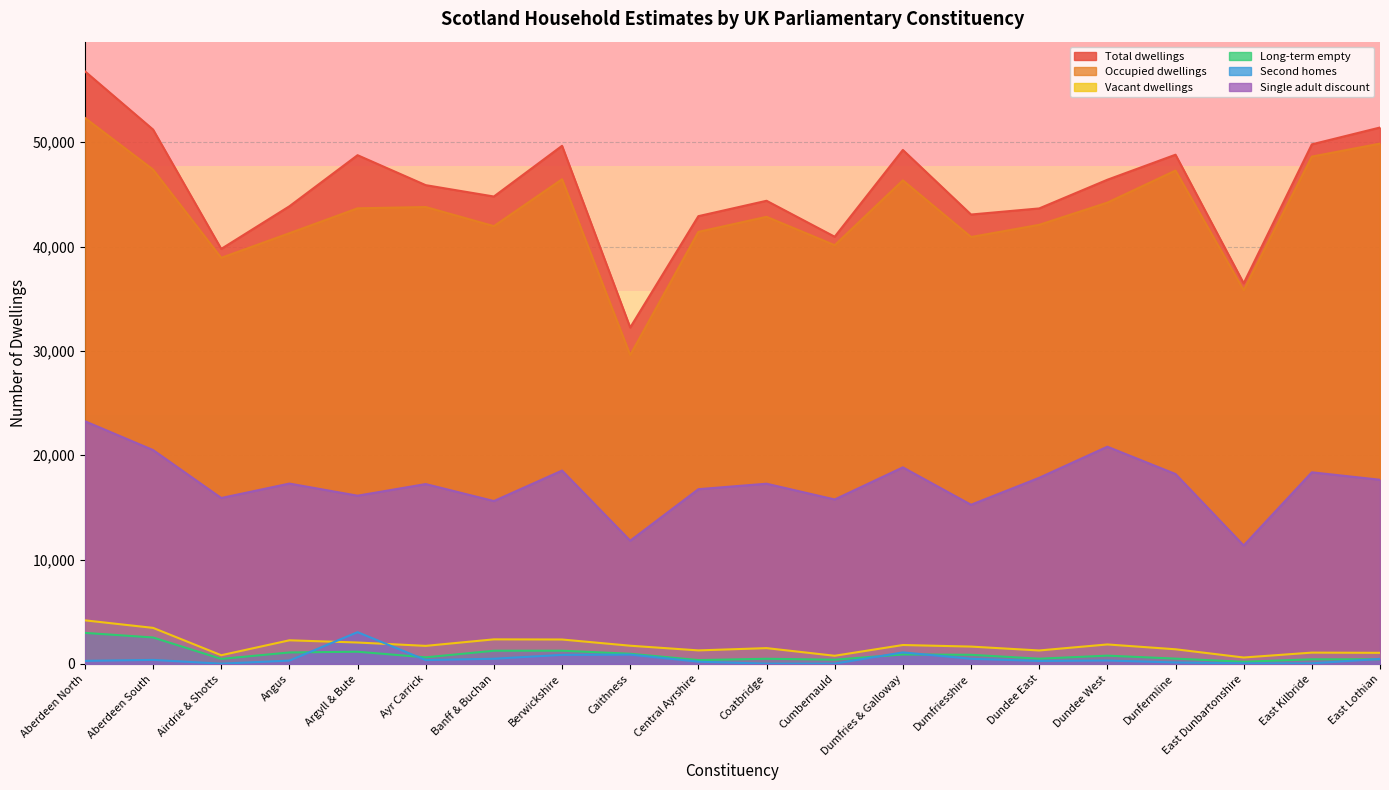

Rank the categories by Occupied dwellings value from highest to lowest.

Aberdeen North, East Lothian, East Kilbride, Aberdeen South, Dunfermline, Berwickshire, Dumfries & Galloway, Dundee West, Ayr Carrick, Argyll & Bute, Coatbridge, Dundee East, Banff & Buchan, Central Ayrshire, Angus, Dumfriesshire, Cumbernauld, Airdrie & Shotts, East Dunbartonshire, Caithness